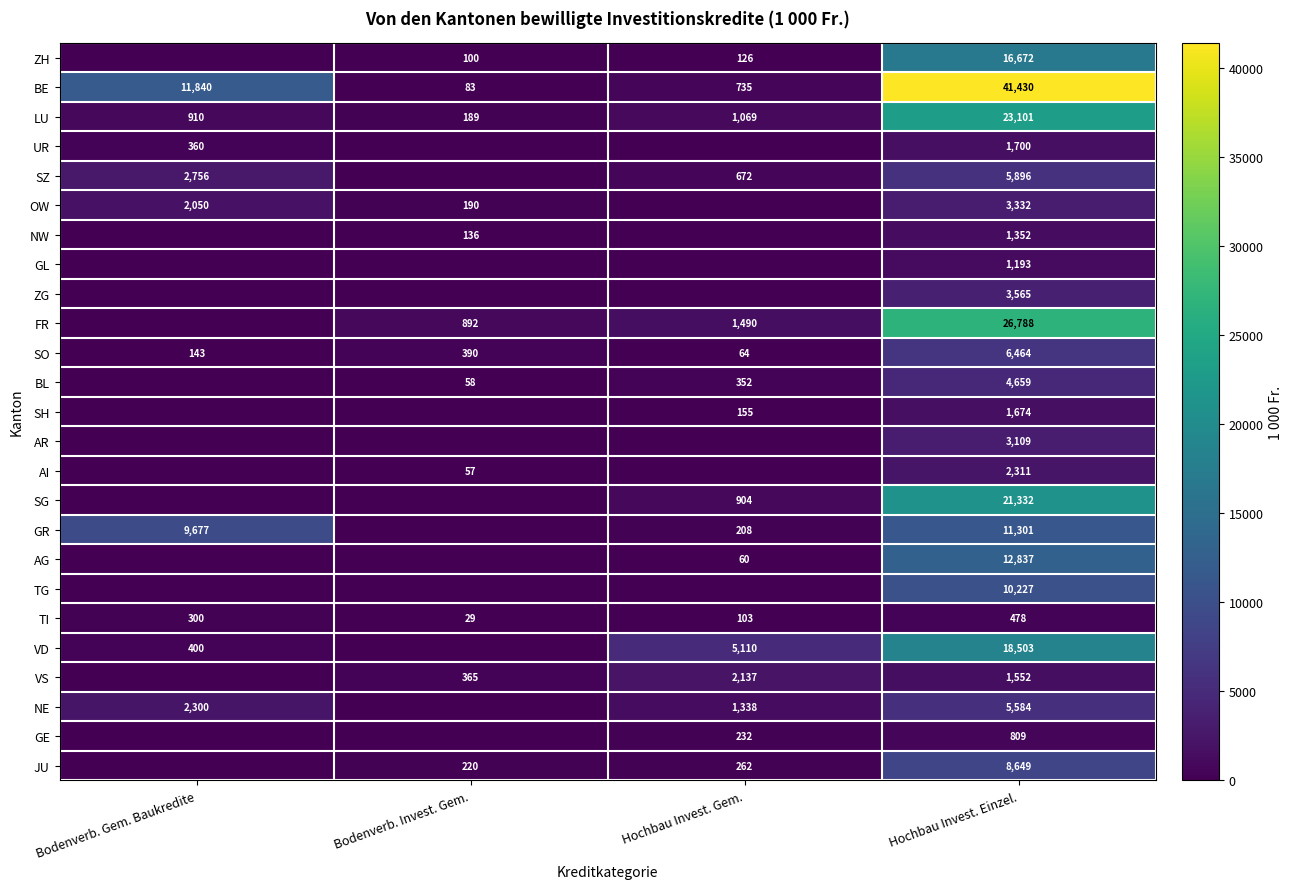

True or false: VS has a value of 1552 at Hochbau Invest. Einzel..

True